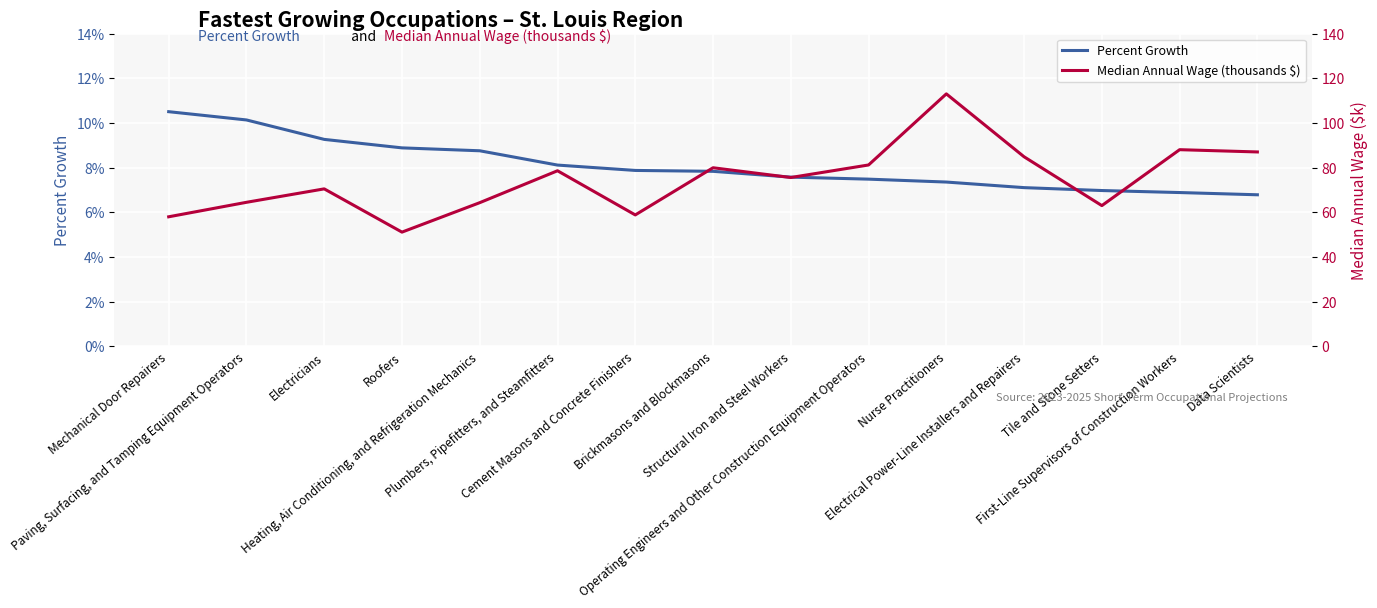

What are all the series names shown in the legend?

Percent Growth, Median Annual Wage (thousands $)